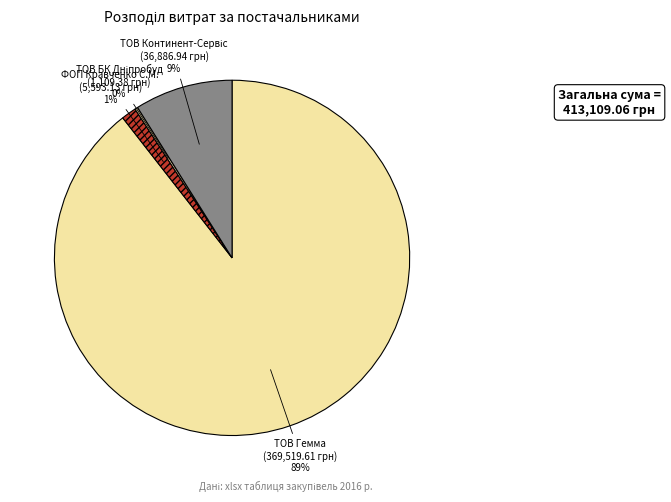

To the nearest percent, what is the difference between the largest and smallest slice percentages?

89%